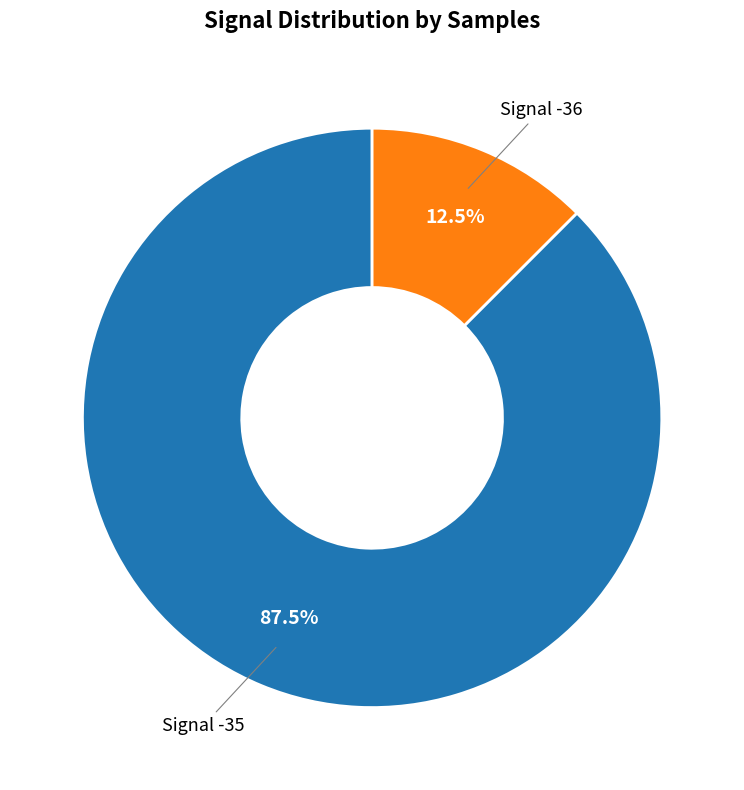

Is there a majority slice in this chart?

Yes